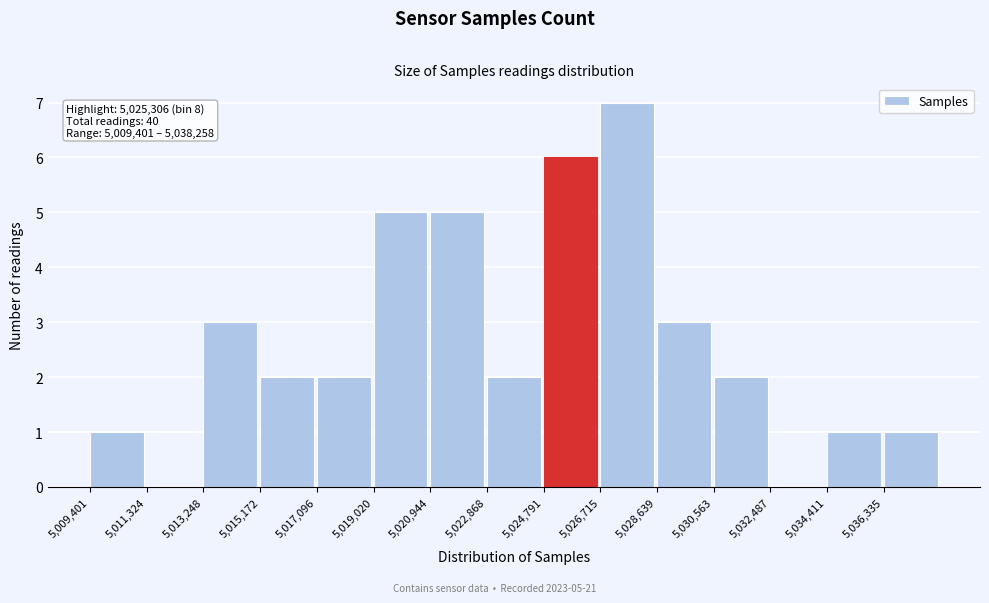

Which range on the x-axis has the tallest bar?

5026800 to 5028600